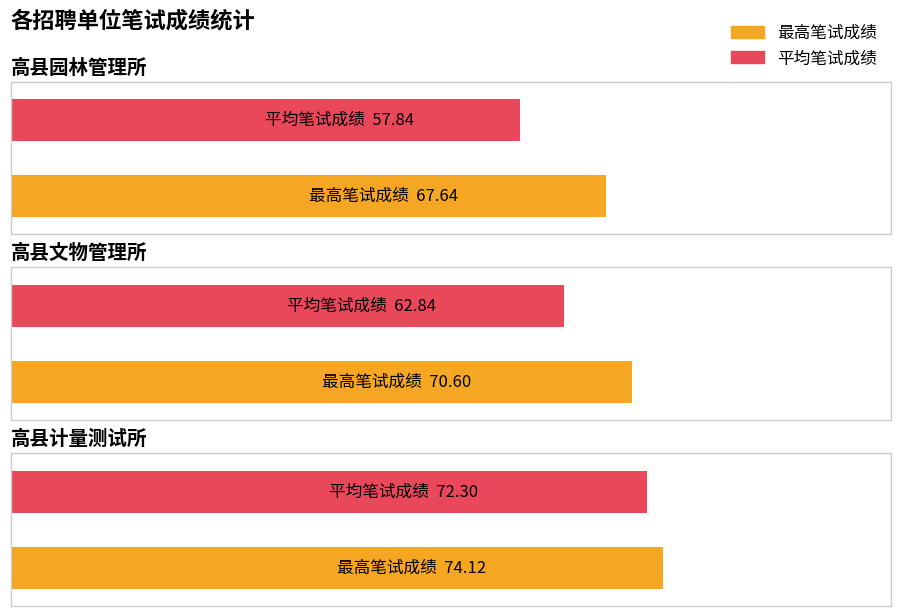

Which category has the lowest value in the 最高笔试成绩 series?

高县园林管理所